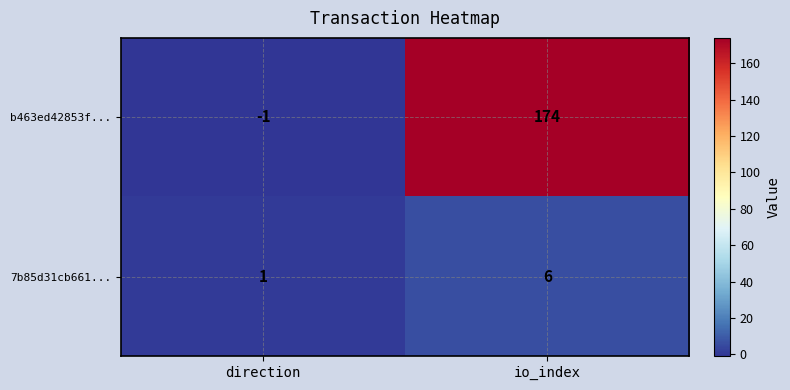

How many data points does each series have?

2